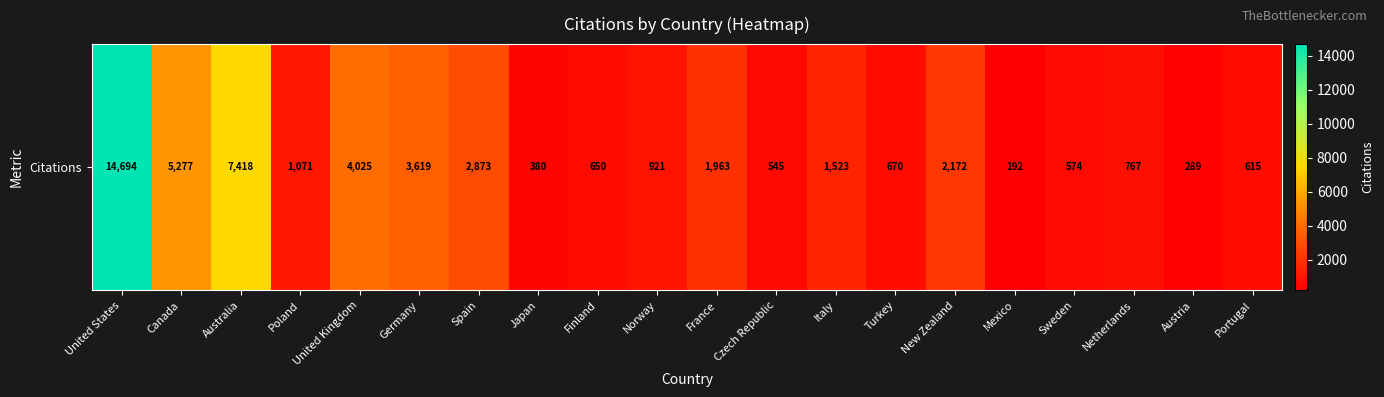

At which label does the data first exceed 1071?

United States